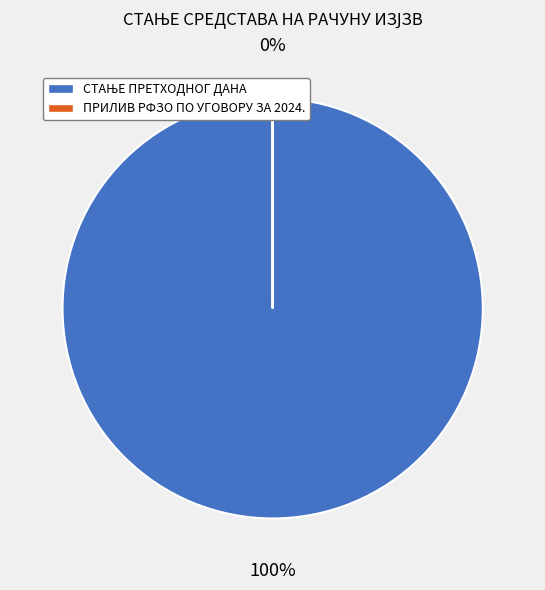

Which category has the biggest portion of the pie?

СТАЊЕ ПРЕТХОДНОГ ДАНА